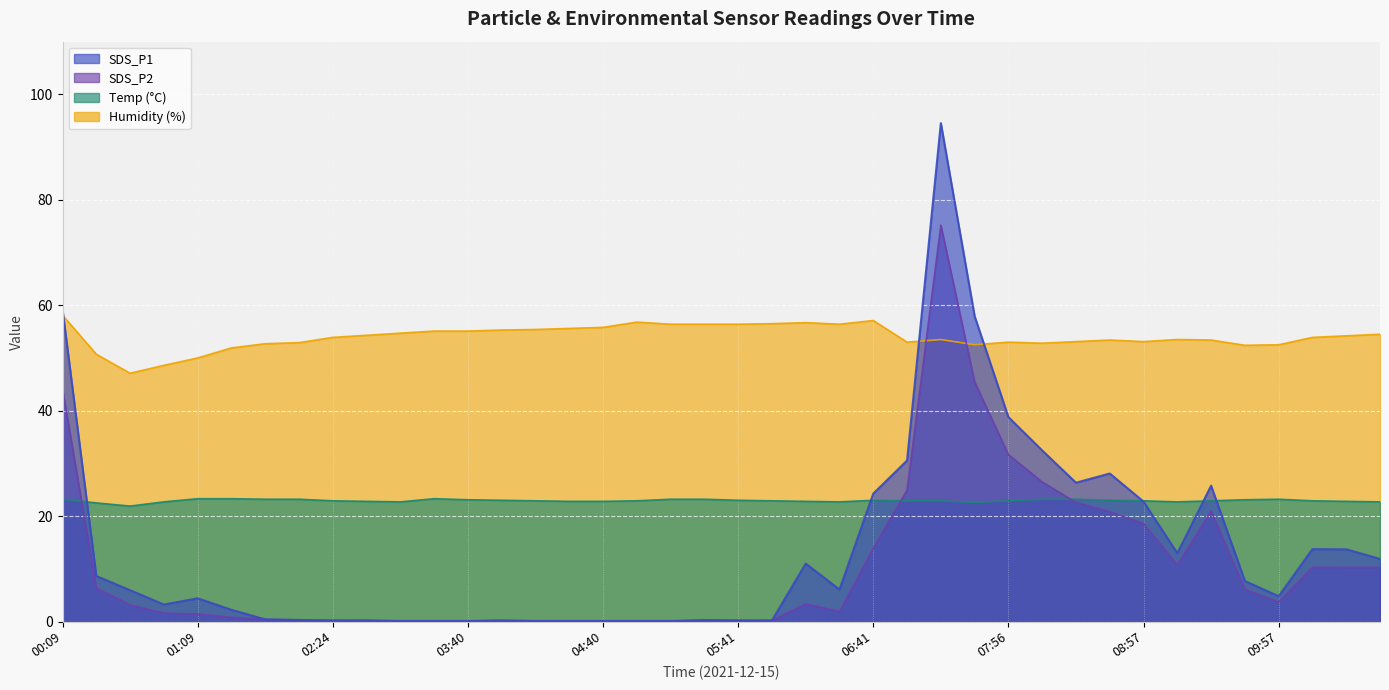

What is the difference between the SDS_P1 values at 10:43 and 00:24?

5.1